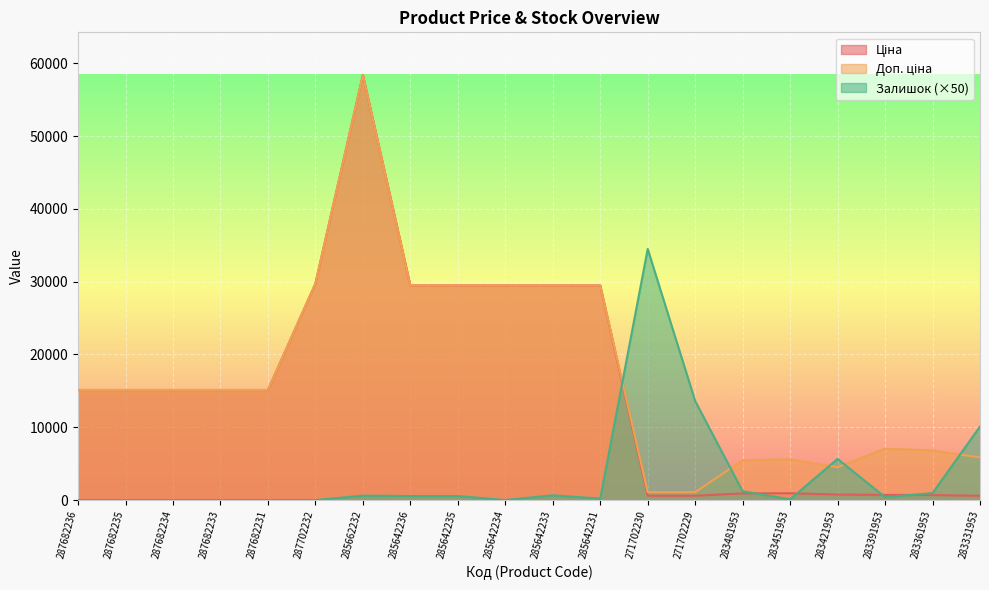

The value of Залишок at 285642231 is 200.0. True or false?

True